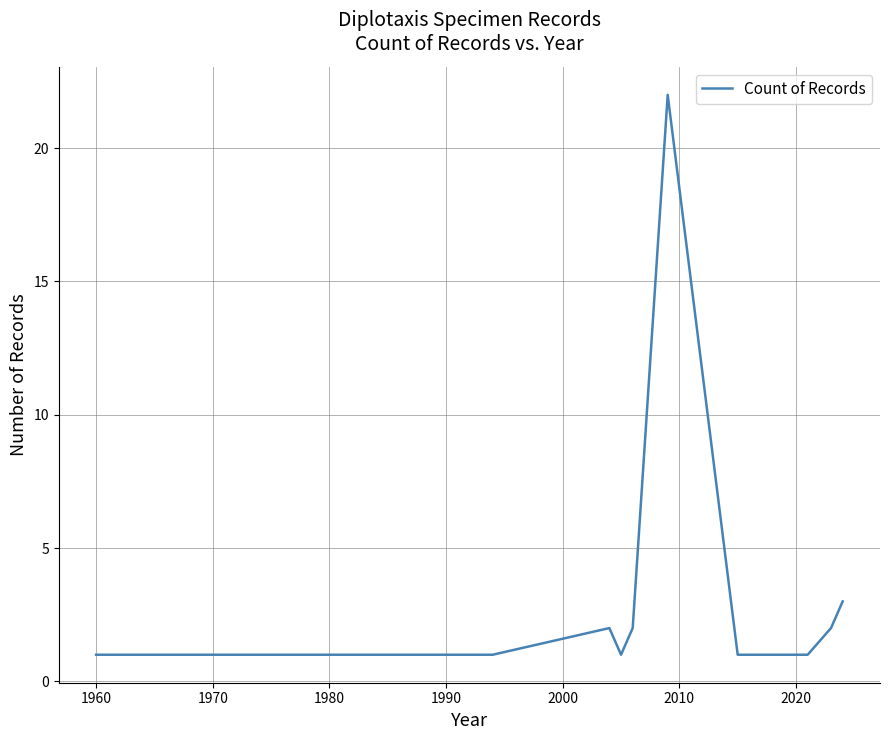

What is the minimum value shown in the chart?

1